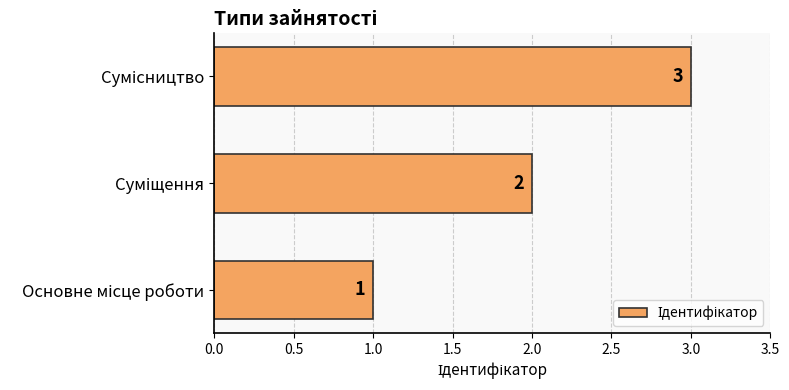

How many values are between 1 and 3?

3